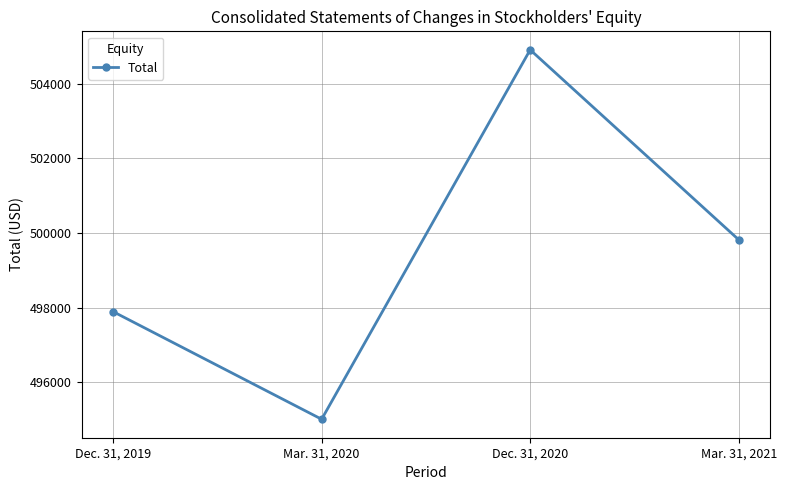

At which category does the chart reach its minimum across all series?

Mar. 31, 2020